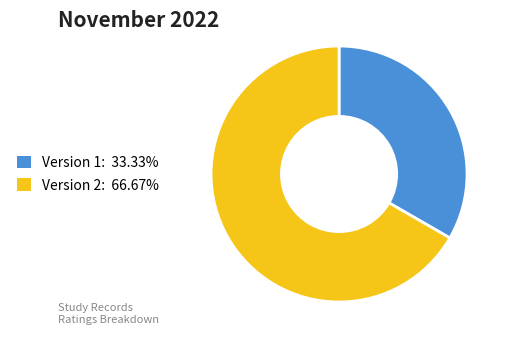

Does any single category account for the majority?

Yes